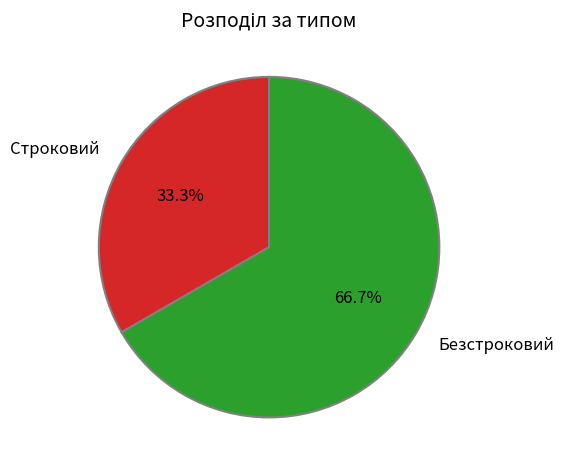

To the nearest percent, what is the difference between the Безстроковий and Строковий slice percentages?

33%